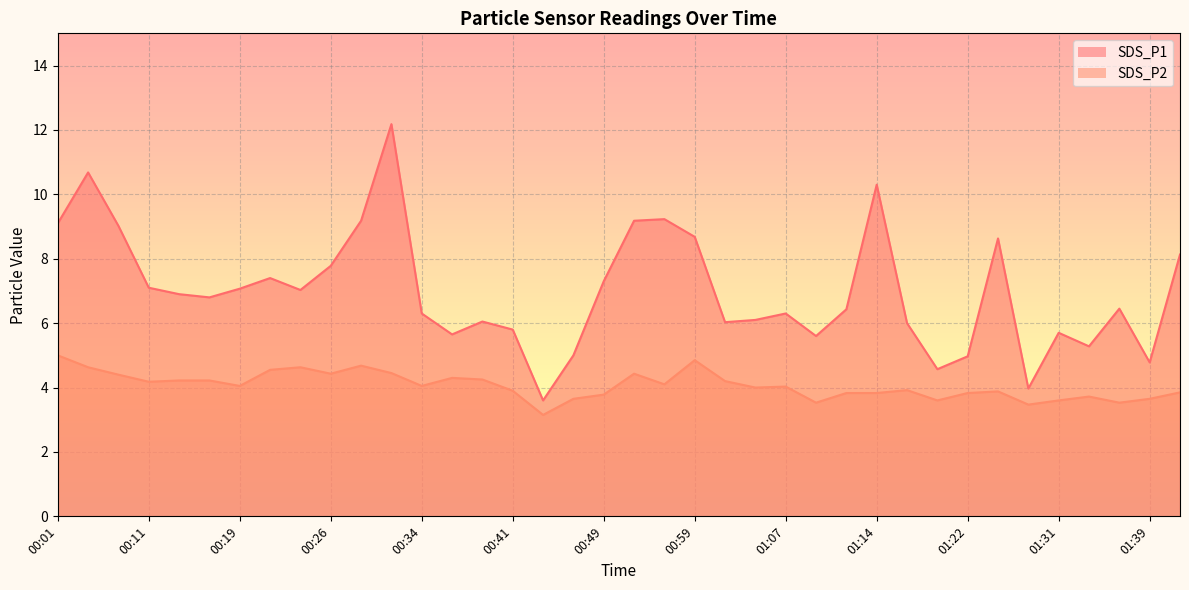

Rank the categories by SDS_P2 value from highest to lowest.

00:01, 00:59, 00:29, 00:04, 00:24, 00:21, 00:31, 00:26, 00:54, 00:06, 00:36, 00:39, 00:14, 00:16, 01:02, 00:11, 00:56, 00:19, 00:34, 01:07, 01:04, 01:17, 00:41, 01:25, 01:41, 01:12, 01:14, 01:22, 00:49, 01:34, 00:46, 01:39, 01:20, 01:31, 01:09, 01:36, 01:28, 00:44